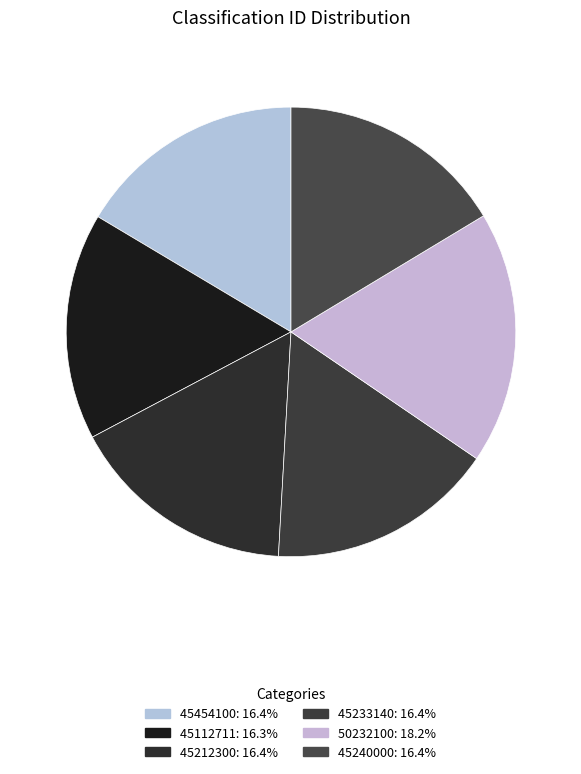

What is the total percentage of 45212300 and 45240000?

32.7%